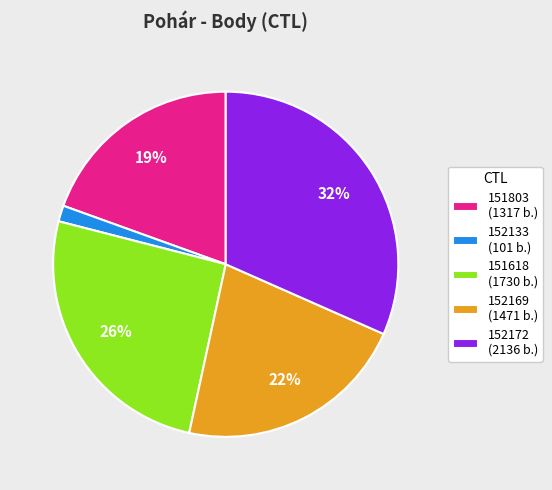

Between 152133 (101 b.) and 152172 (2136 b.), which is larger?

152172 (2136 b.)